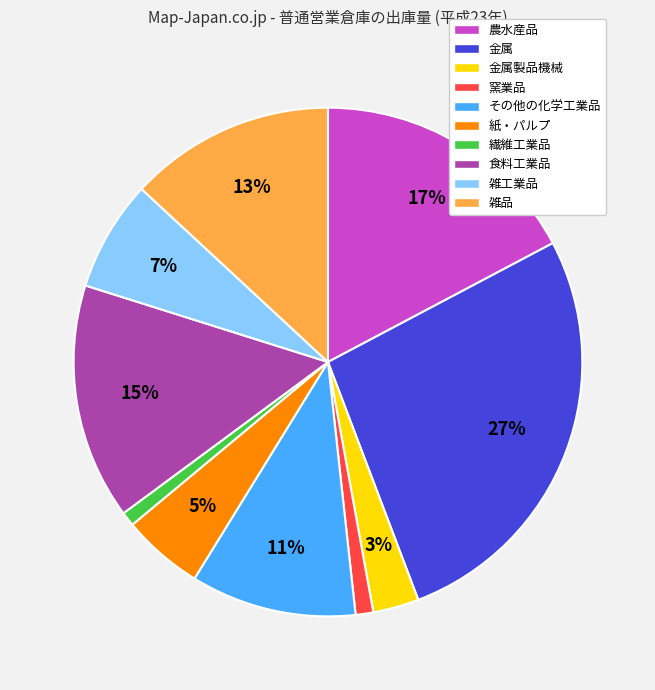

Between 金属 and その他の化学工業品, which is larger?

金属